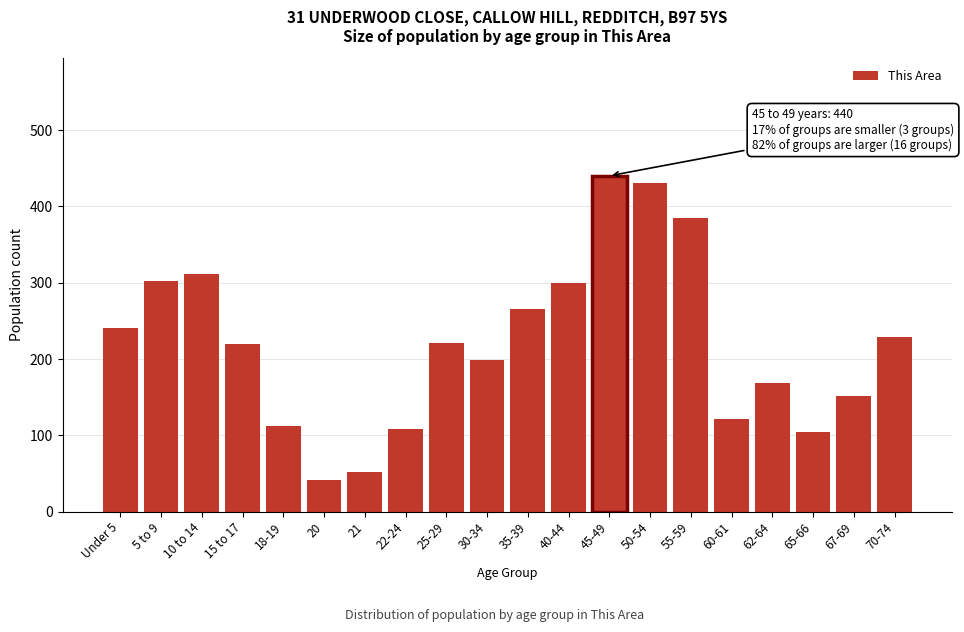

Is it true that the value at 15 to 17 is 220?

True